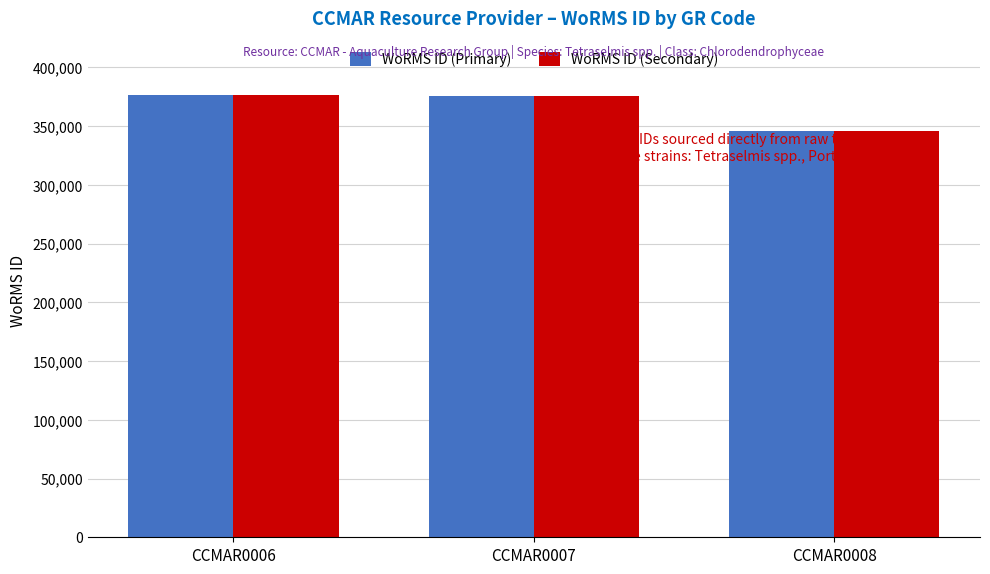

How many data points in WoRMS ID (Primary) are less than 375951?

1